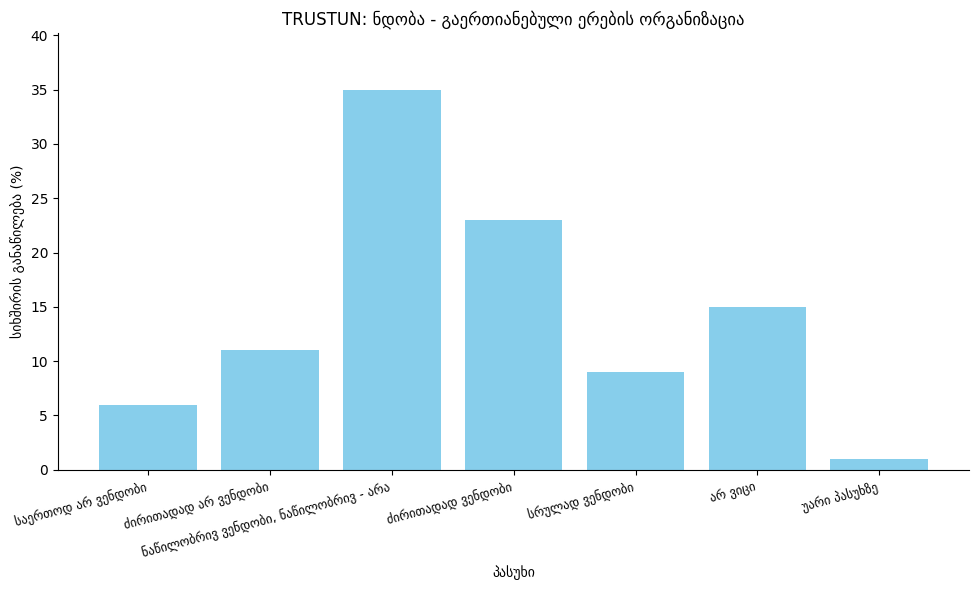

What is the value of the 7th bar from the left?

1